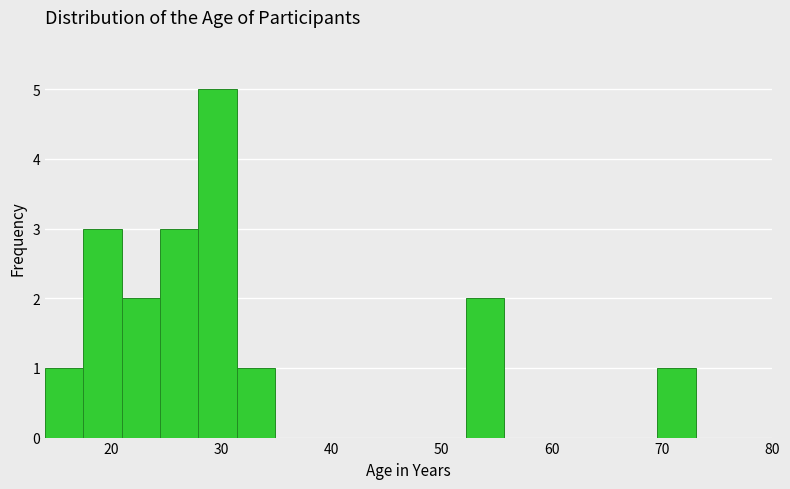

Read against the x-axis, roughly where is the centre of the tallest bar?

30